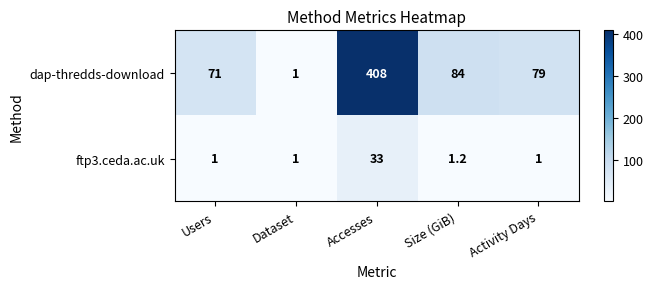

Which series changed the most between Dataset and Size (GiB)?

dap-thredds-download